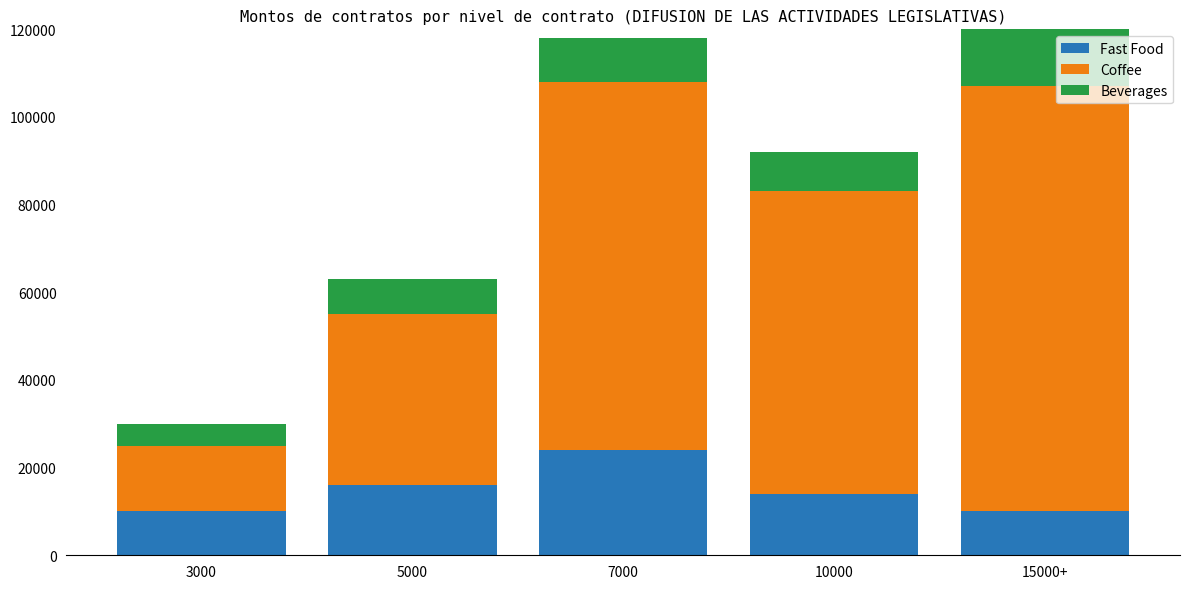

What is the maximum value for Fast Food?

24000